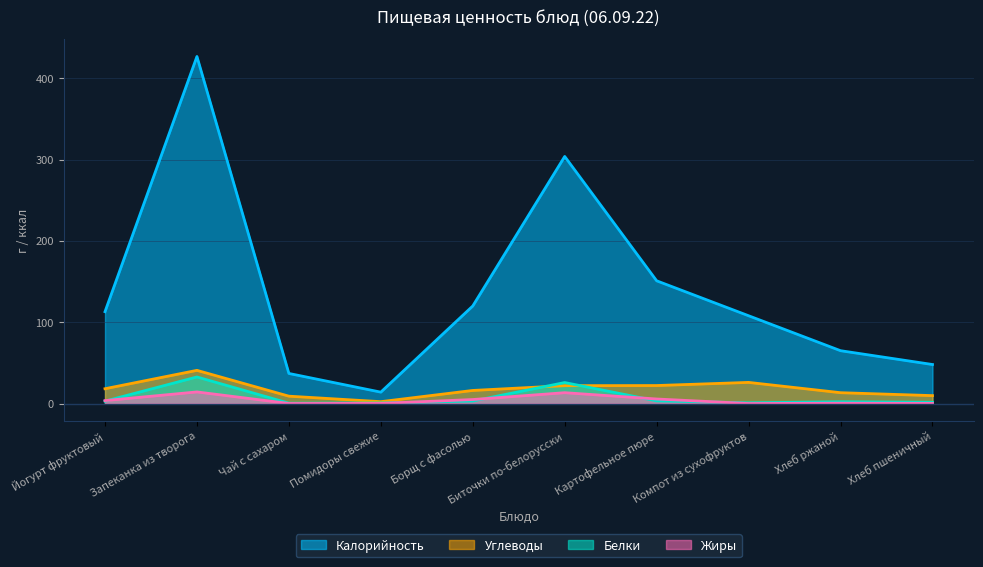

What position from the left is Биточки по-белорусски?

6